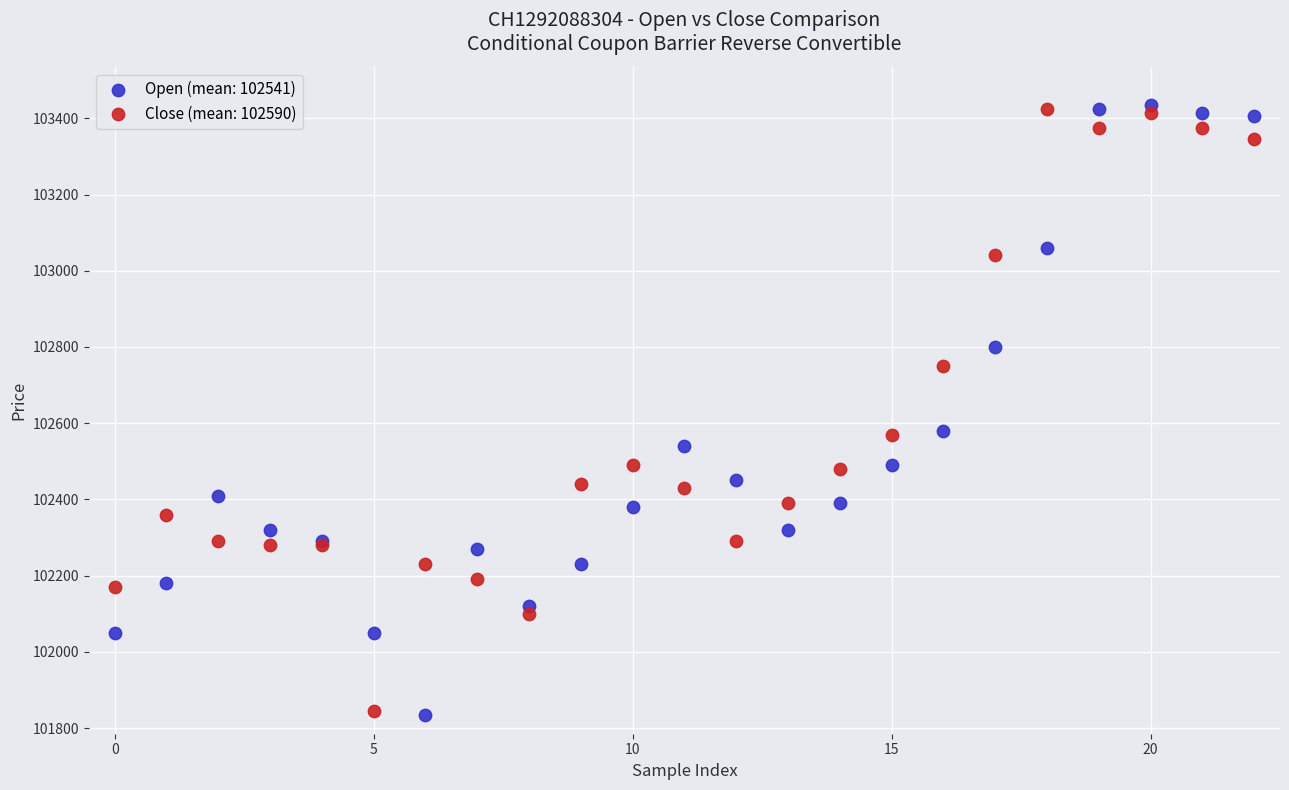

What are all the series names shown in the legend?

Open (mean: 102541), Close (mean: 102590)